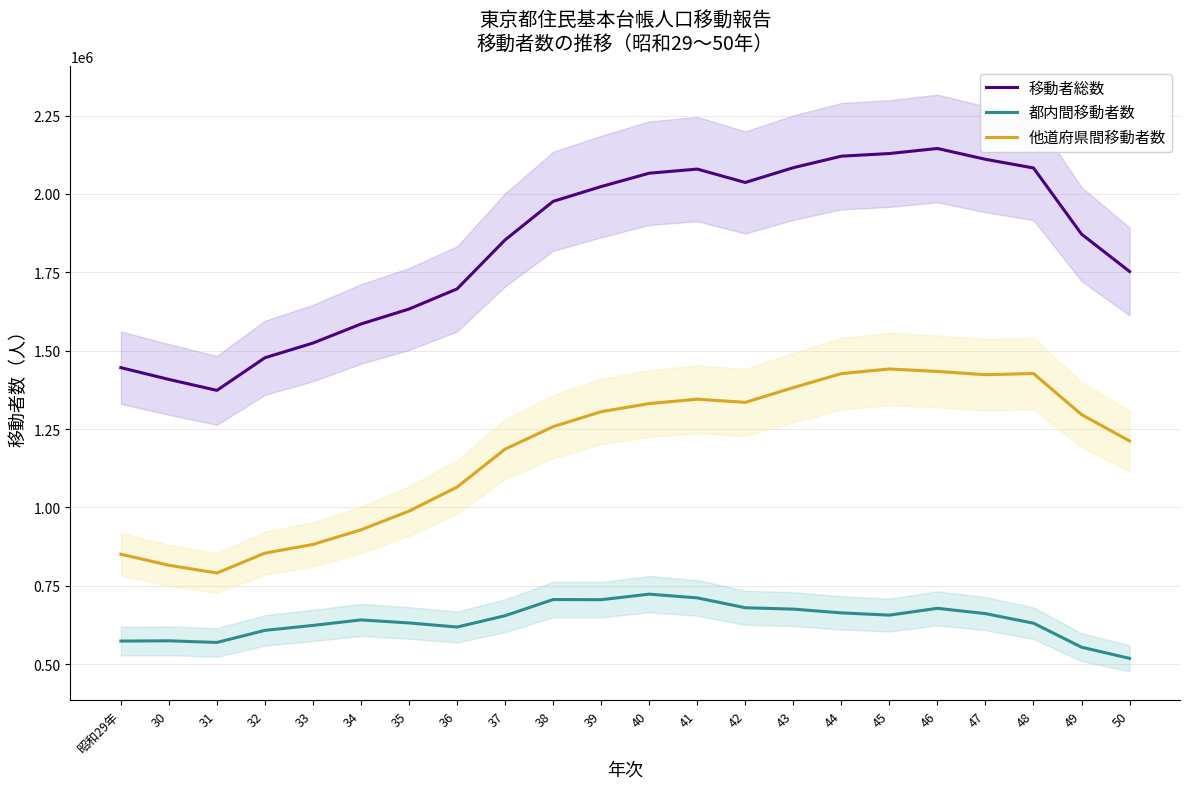

Is the value of 他道府県間移動者数 at 30 greater than the value of 移動者総数 at 31?

No